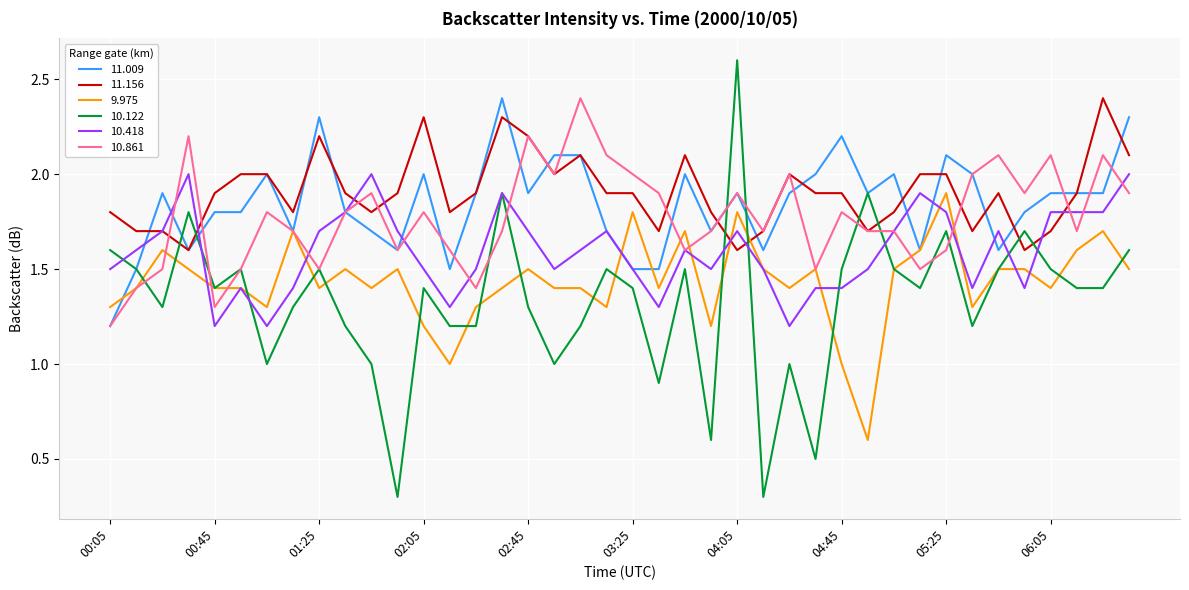

What is the greatest value displayed?

2.6